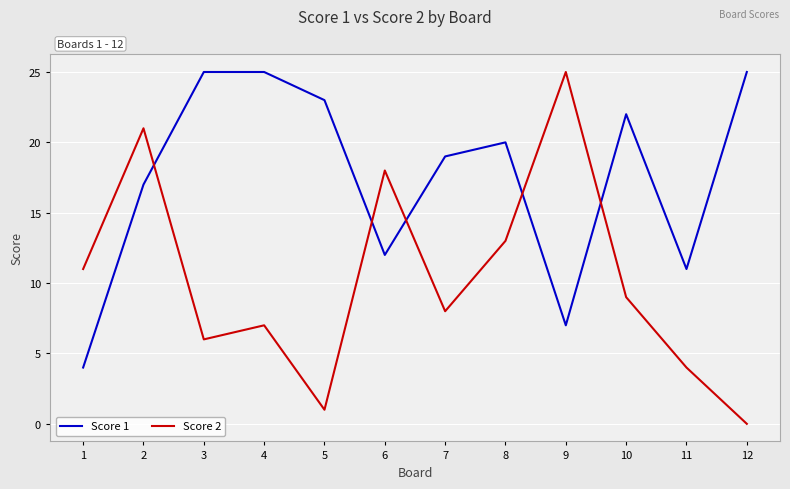

Which series ends up on top after the final intersection of Score 1 and Score 2?

Score 1